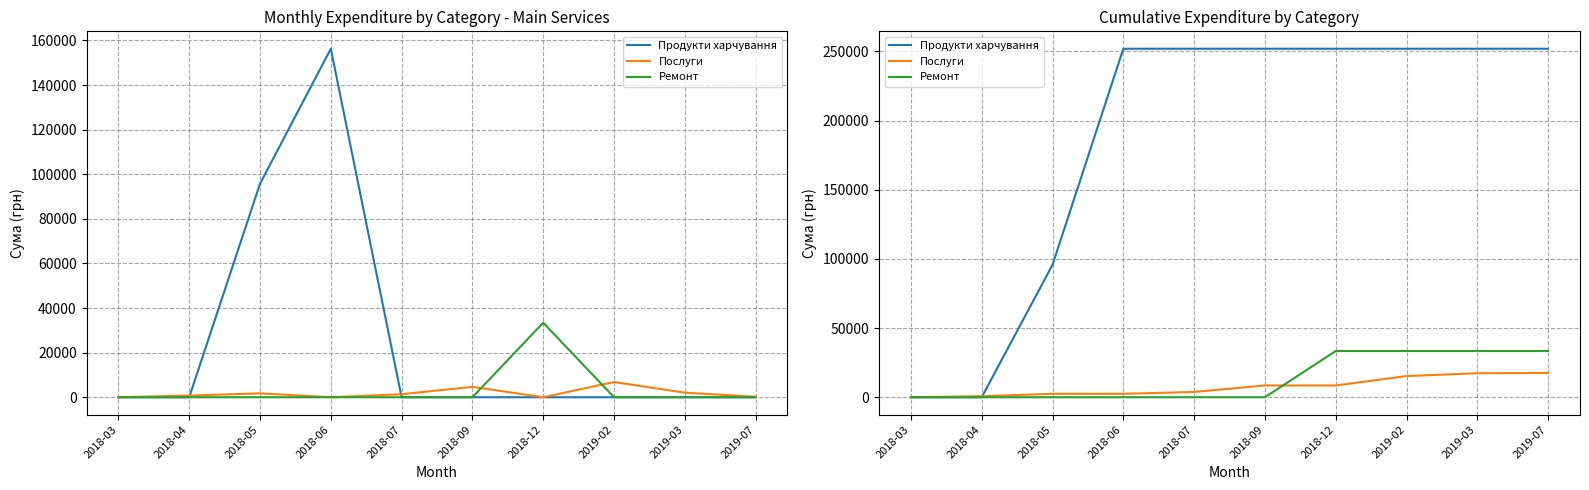

What position from the left is 2018-12?

7